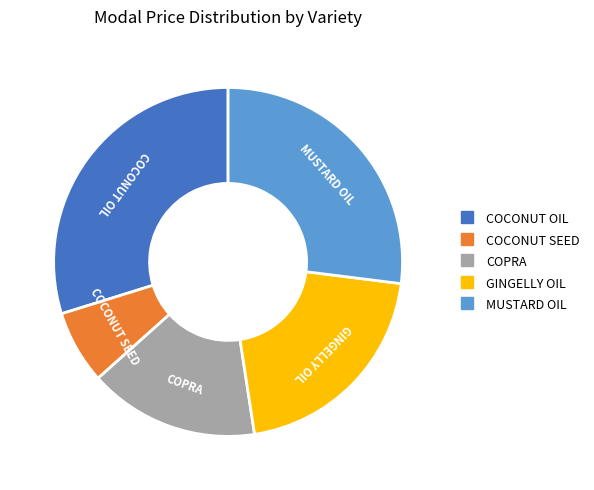

Approximately how many times larger is the value at MUSTARD OIL compared to COCONUT OIL?

0.9